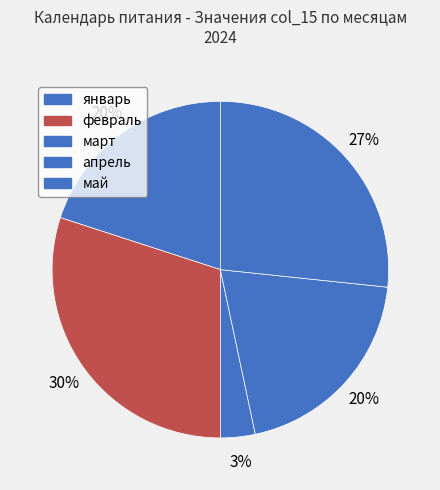

Is there a majority slice in this chart?

No